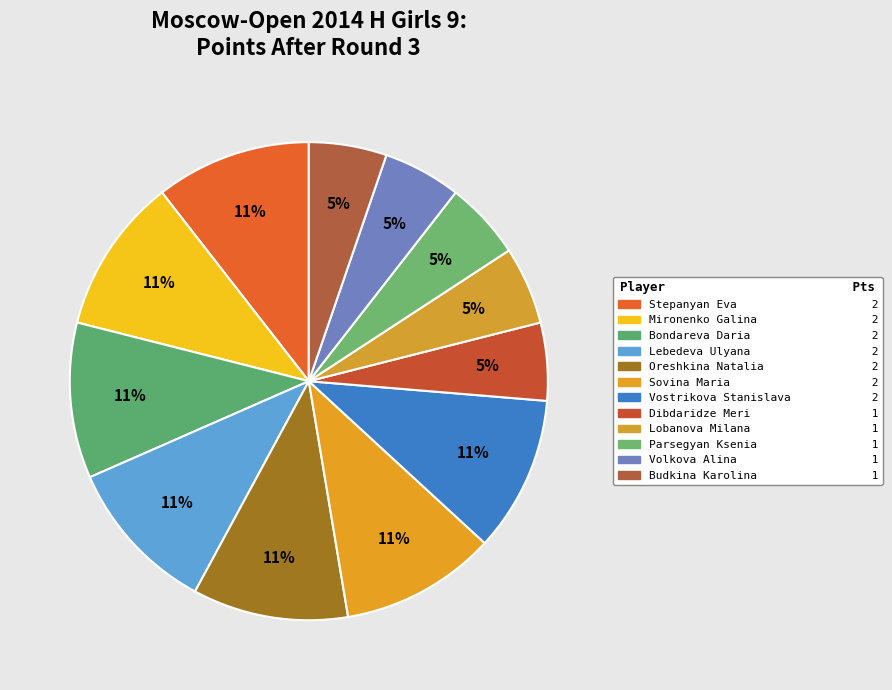

How many segments does this pie chart have?

12